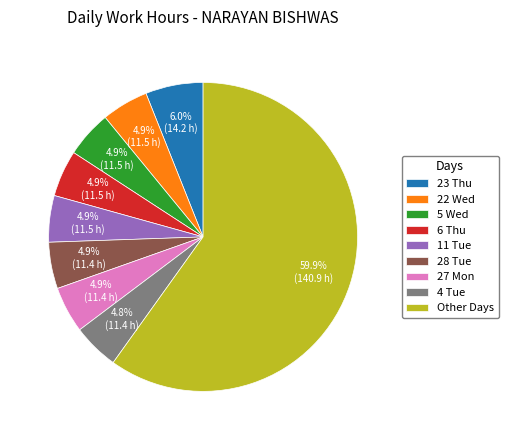

Is 5 Wed the majority of the pie?

No